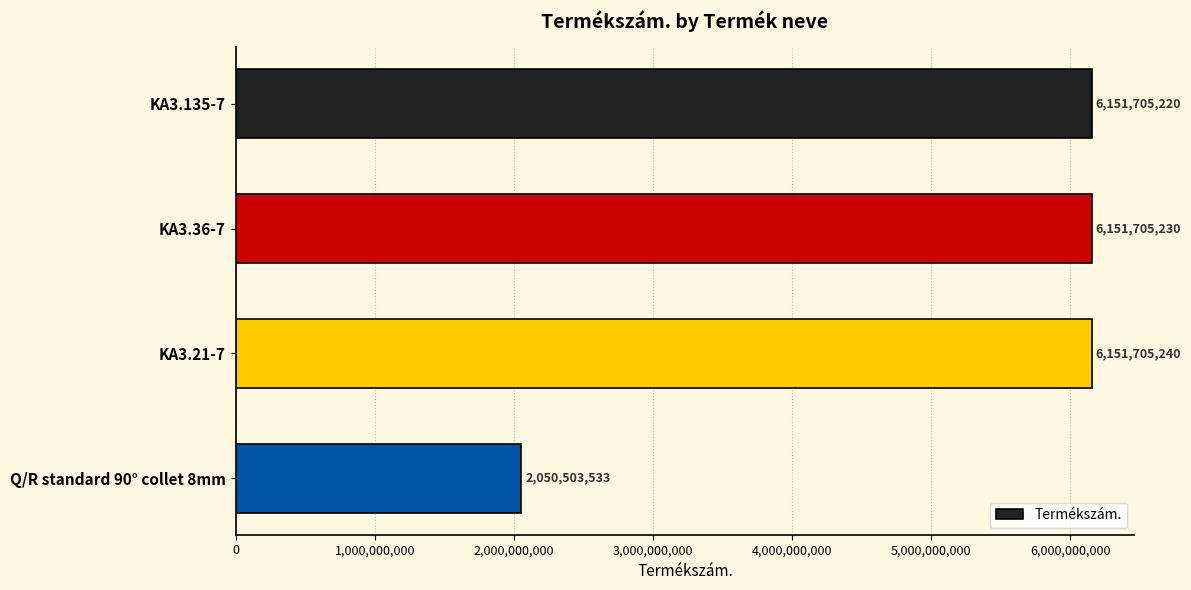

The value at Q/R standard 90° collet 8mm is 2050503533. True or false?

True